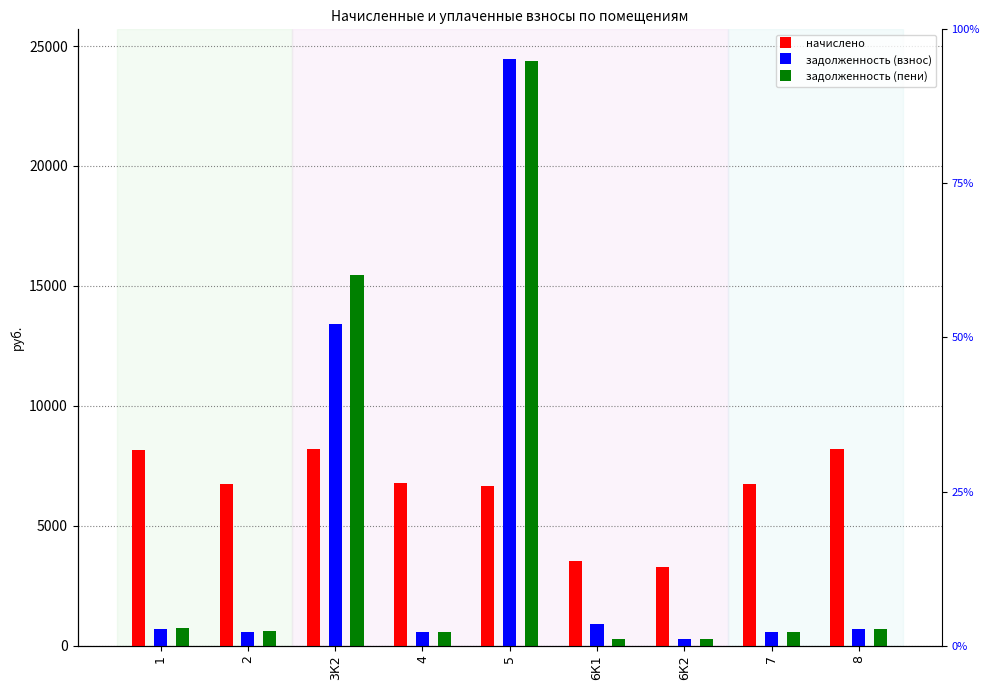

Which series has the largest range (max minus min)?

задолженность (взнос)